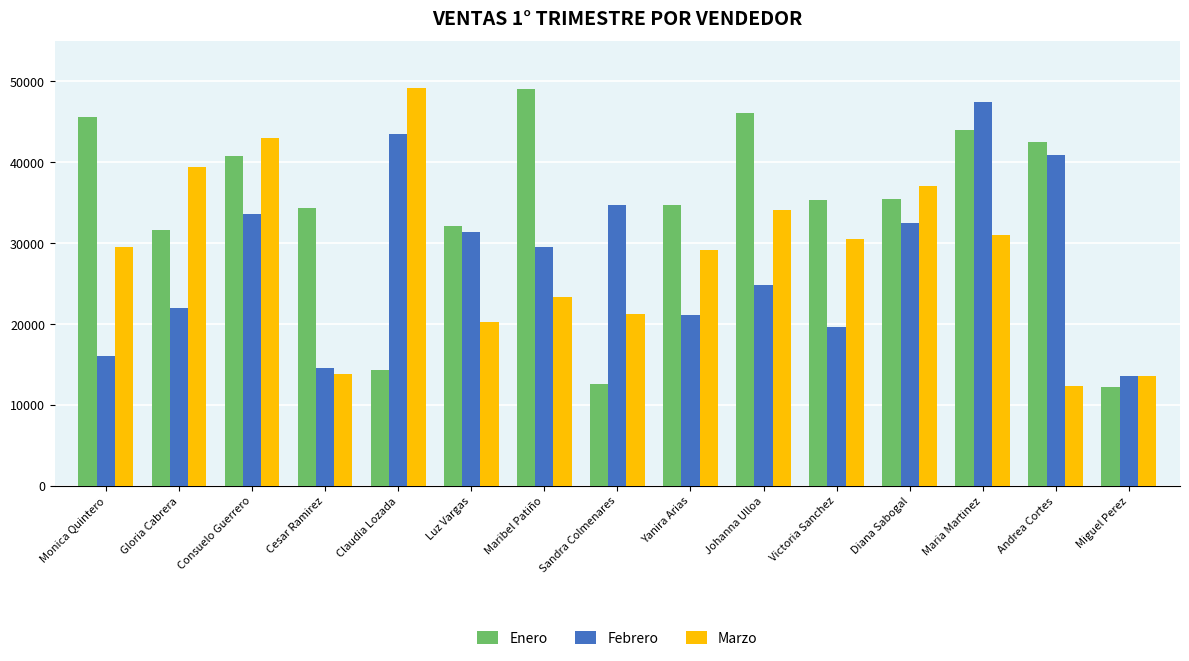

What is the minimum value for Febrero?

13579